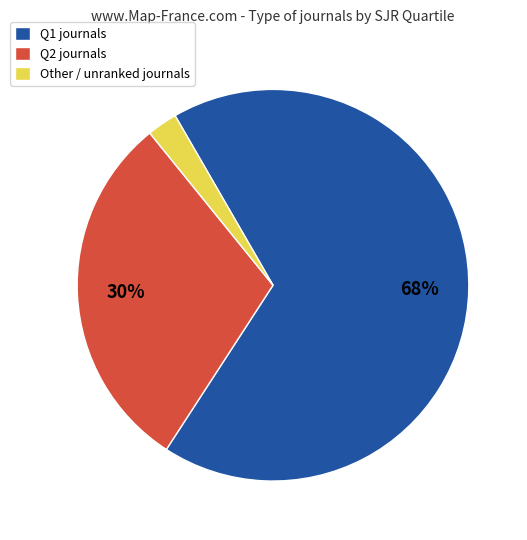

Between Other and Q2, which is larger?

Q2